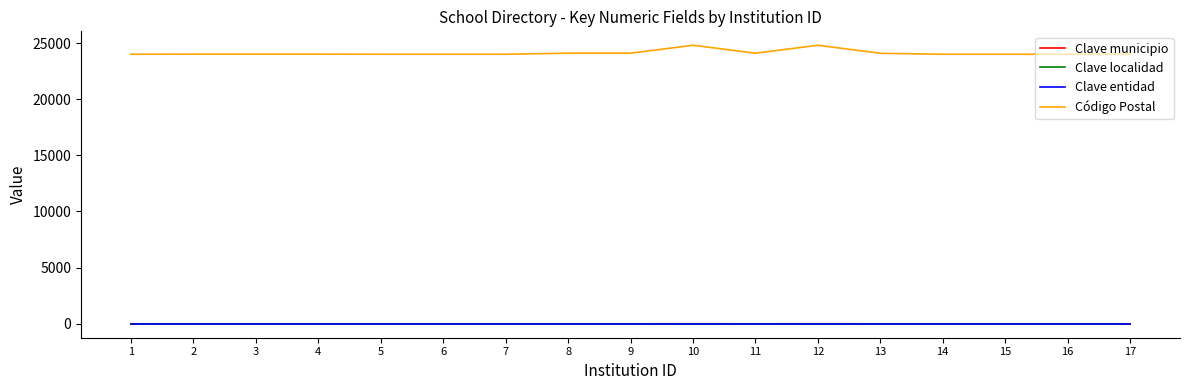

What is the maximum value shown in the chart?

24800